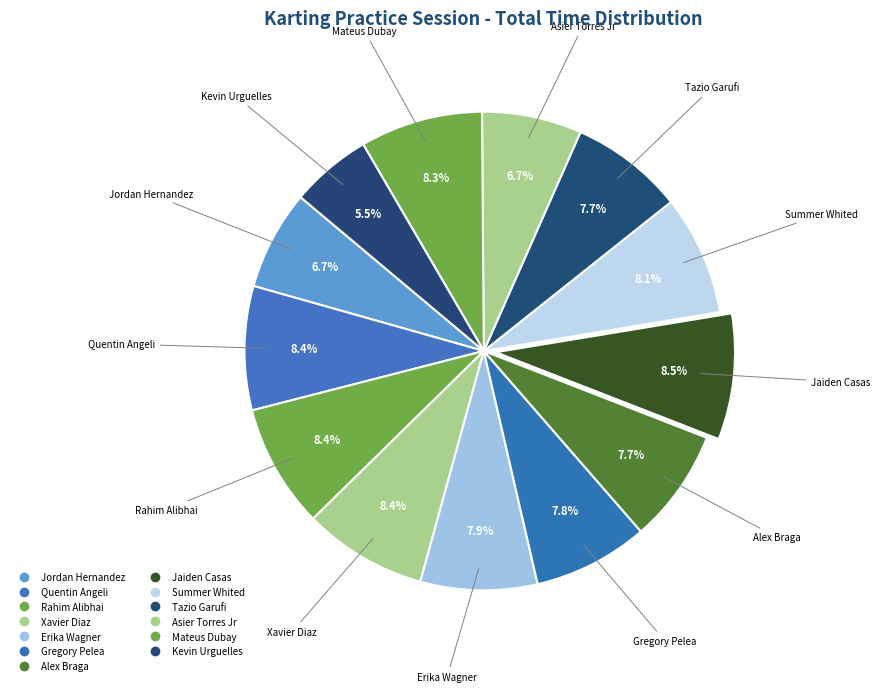

Is Gregory Pelea the majority of the pie?

No